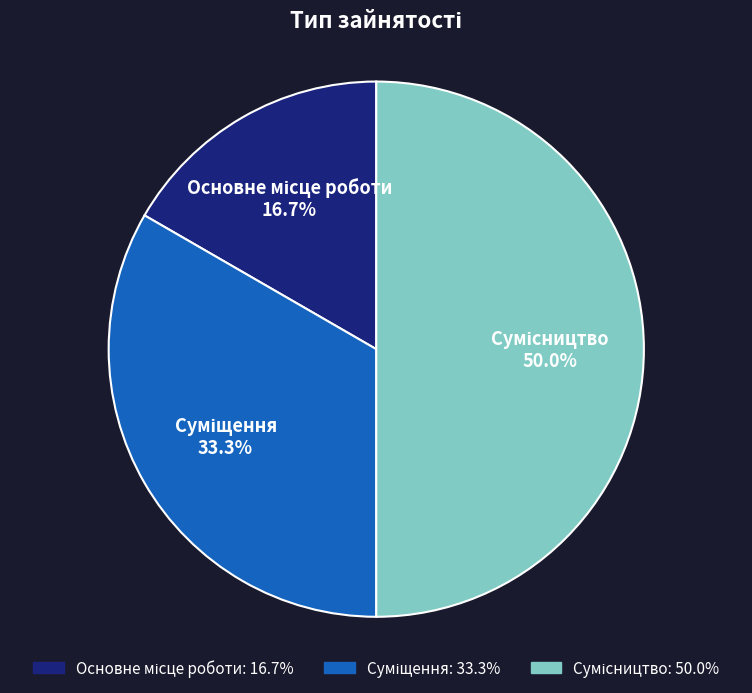

How many slices are in this pie chart?

3